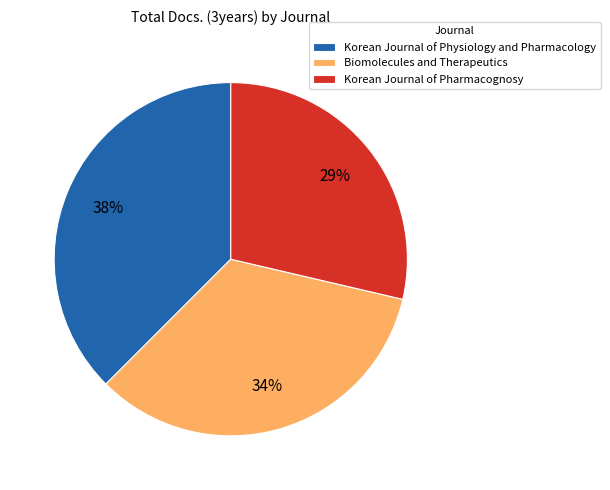

Between Korean Journal of Pharmacognosy and Korean Journal of Physiology and Pharmacology, which is larger?

Korean Journal of Physiology and Pharmacology